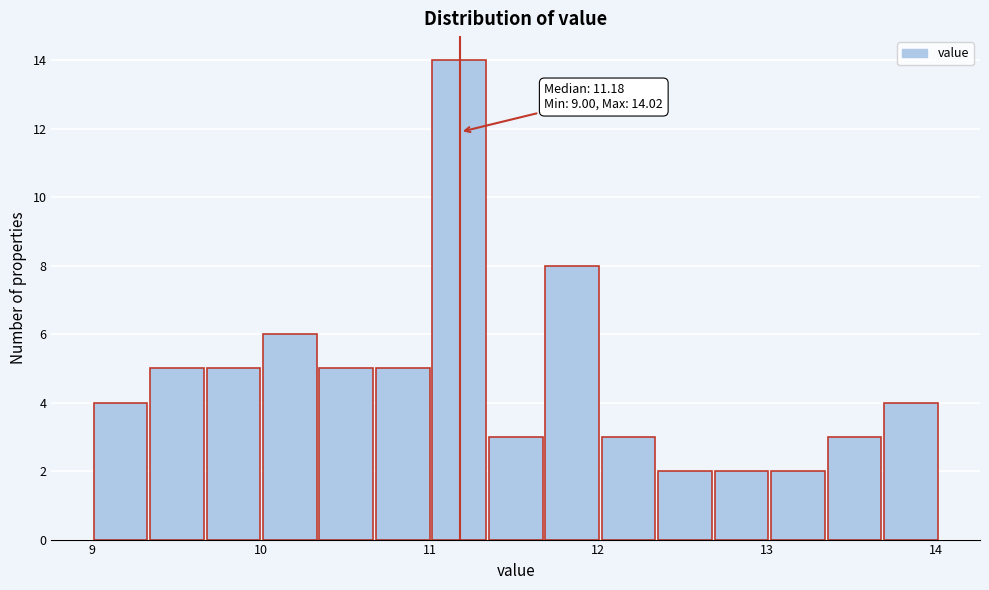

Read against the x-axis, roughly where is the centre of the tallest bar?

11.2